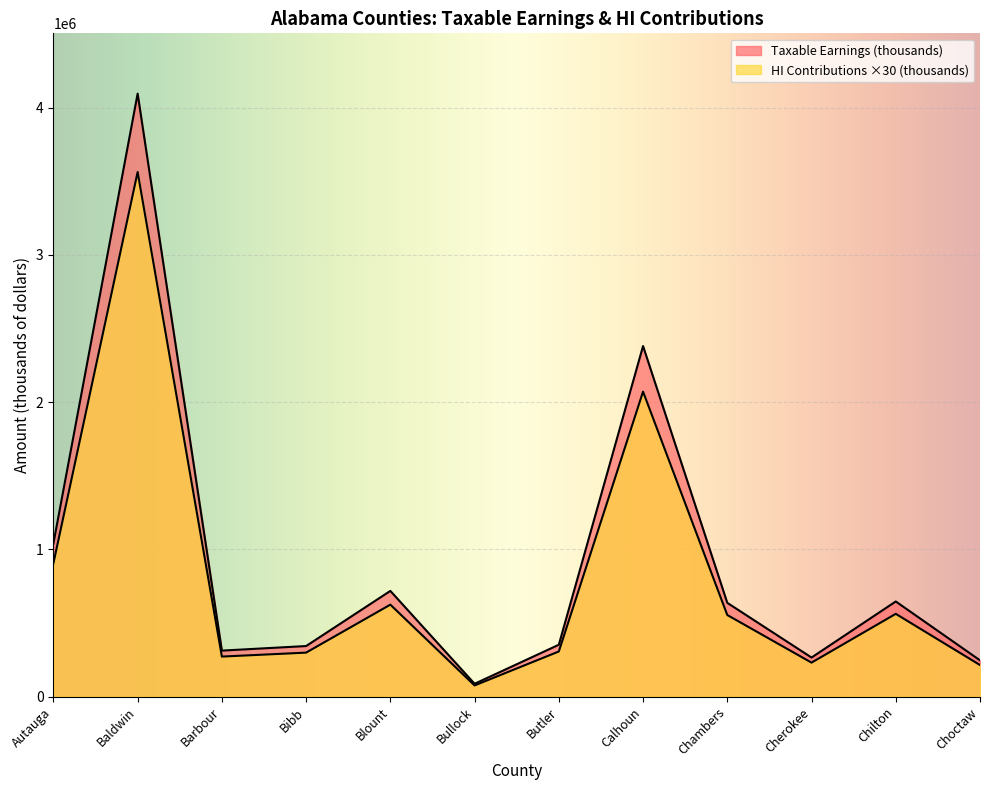

Rank the series by their average value, from highest to lowest.

Taxable Earnings (thousands), HI Contributions (thousands)